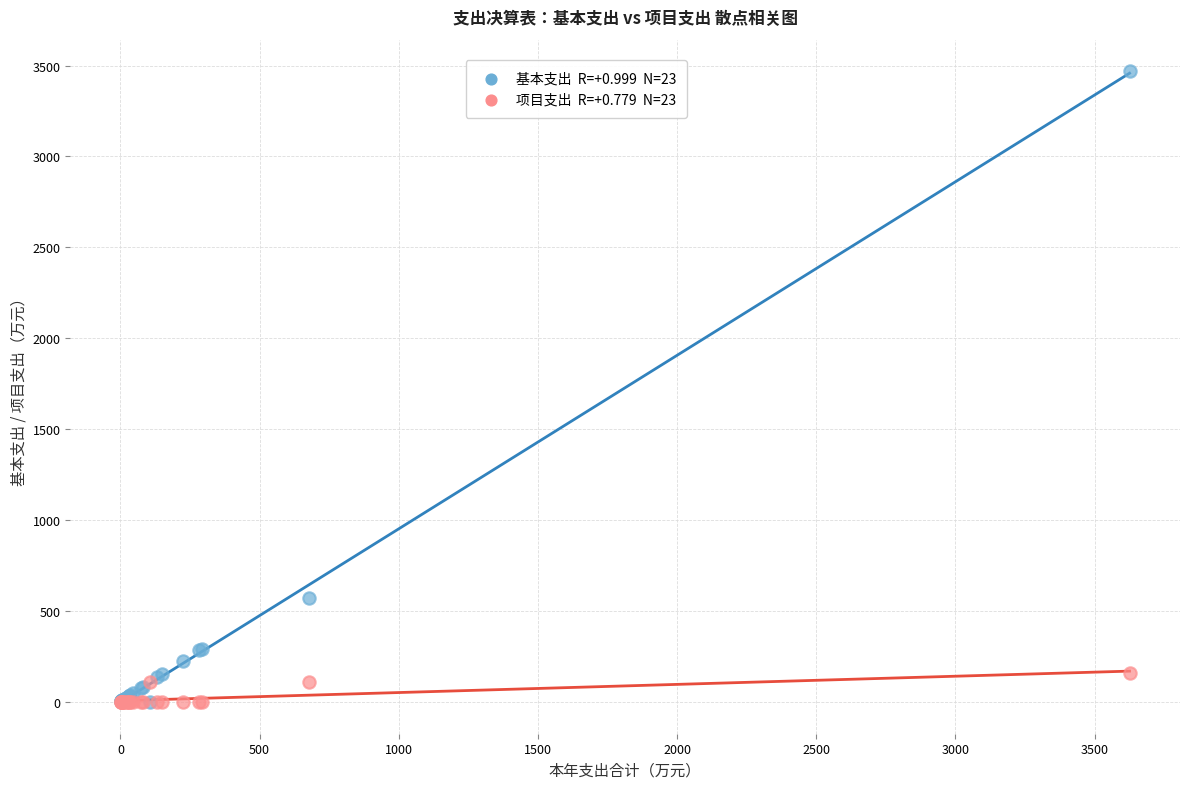

Across all series, what Y value is closest to 1734?

572.3